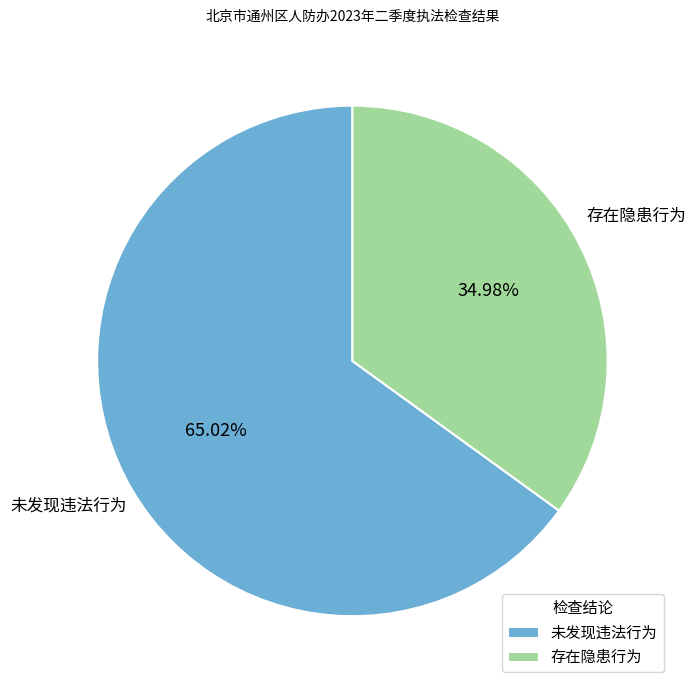

How many slices are in this pie chart?

2